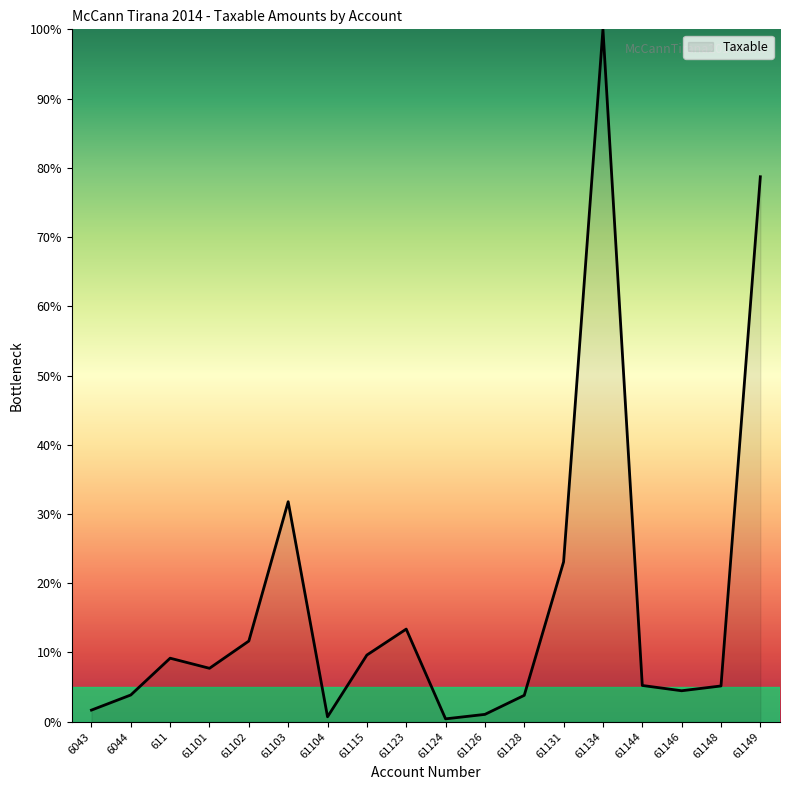

What is the greatest value displayed?

100.0